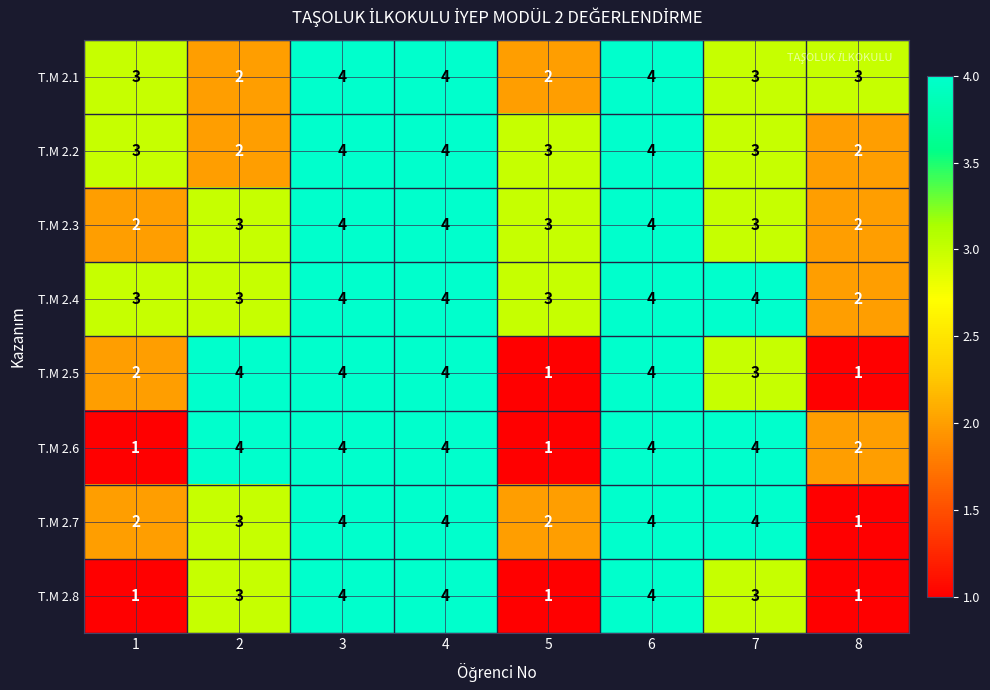

The T.M 2.5 series shows 1 at 6. True or false?

False